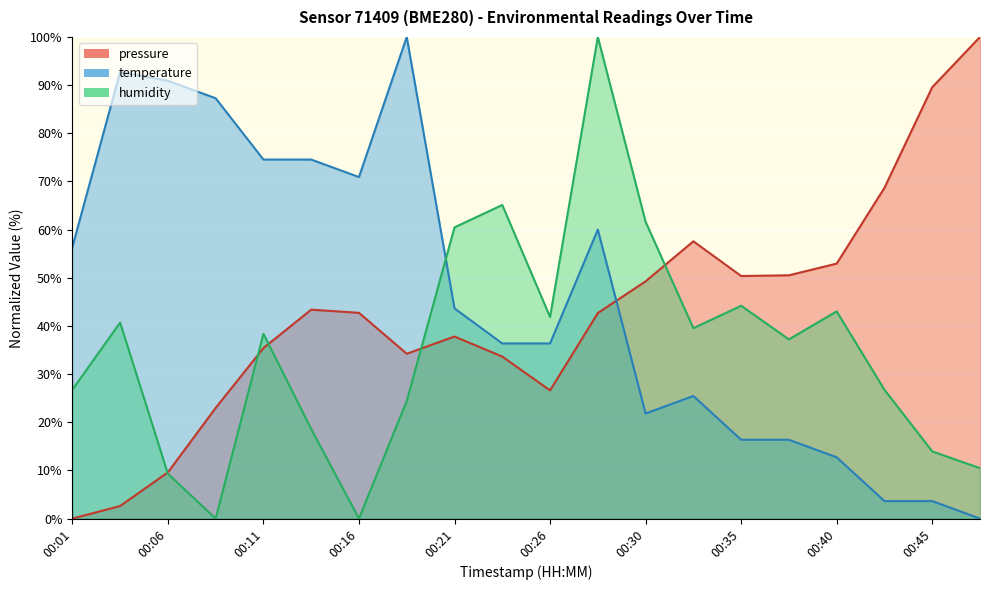

What are all the series names shown in the legend?

pressure, temperature, humidity